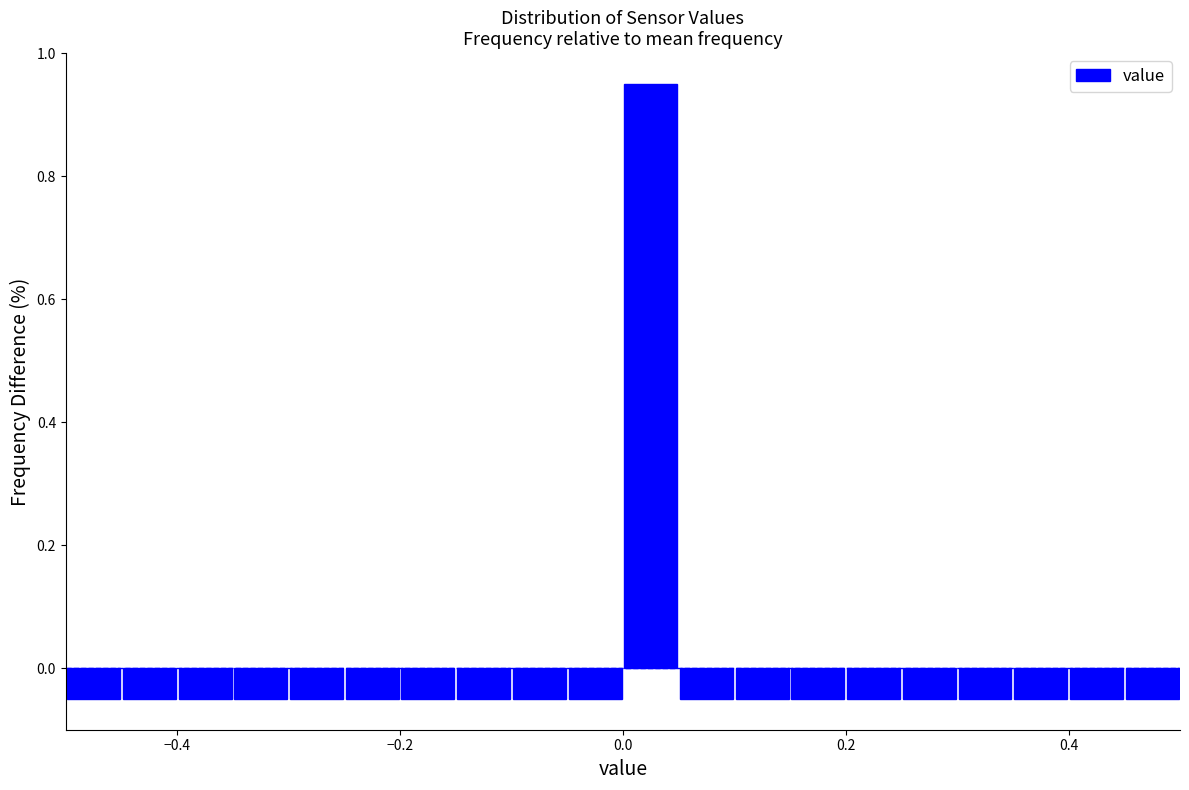

Around what value on the x-axis is the tallest bar? Give the approximate position of its centre, as read against the axis.

0.02